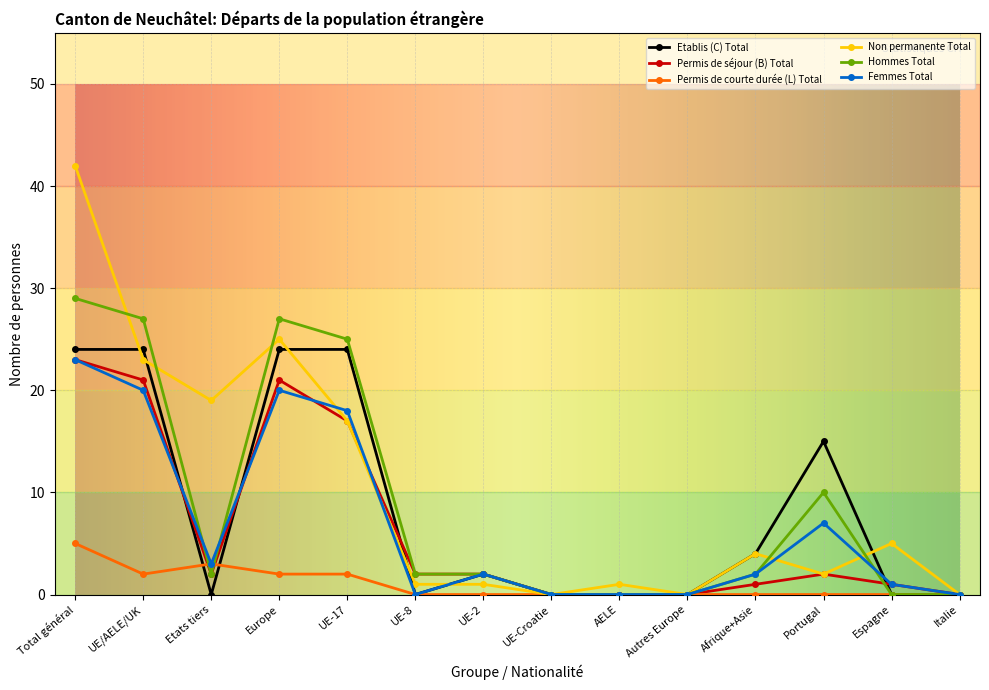

Which series has the widest spread of values?

Non permanente Total